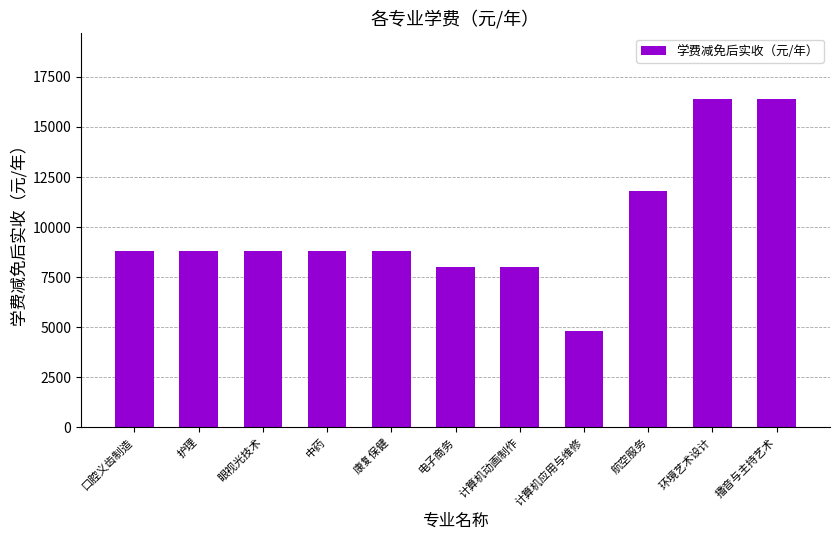

Between 航空服务 and 康复保健, which is larger?

航空服务